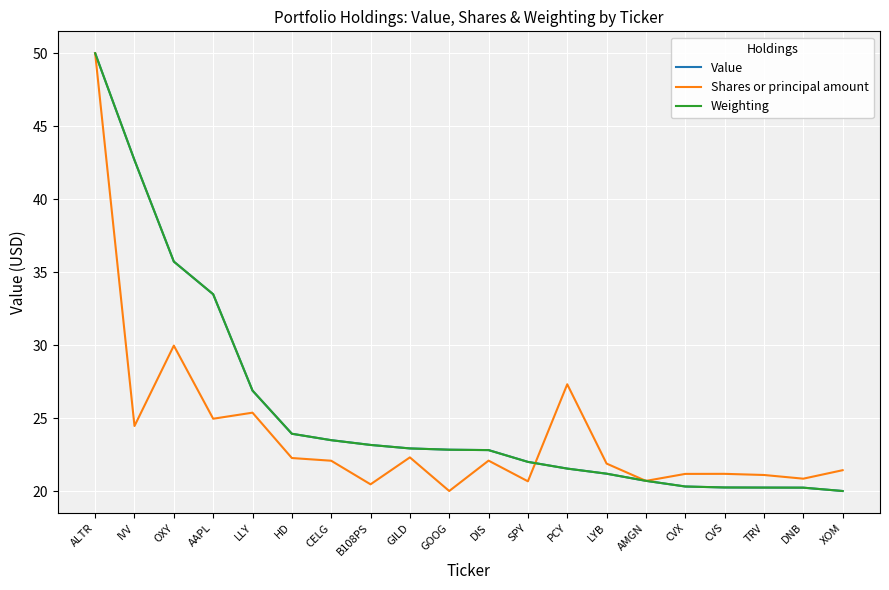

What is the difference between the highest and lowest values at TRV?

0.9